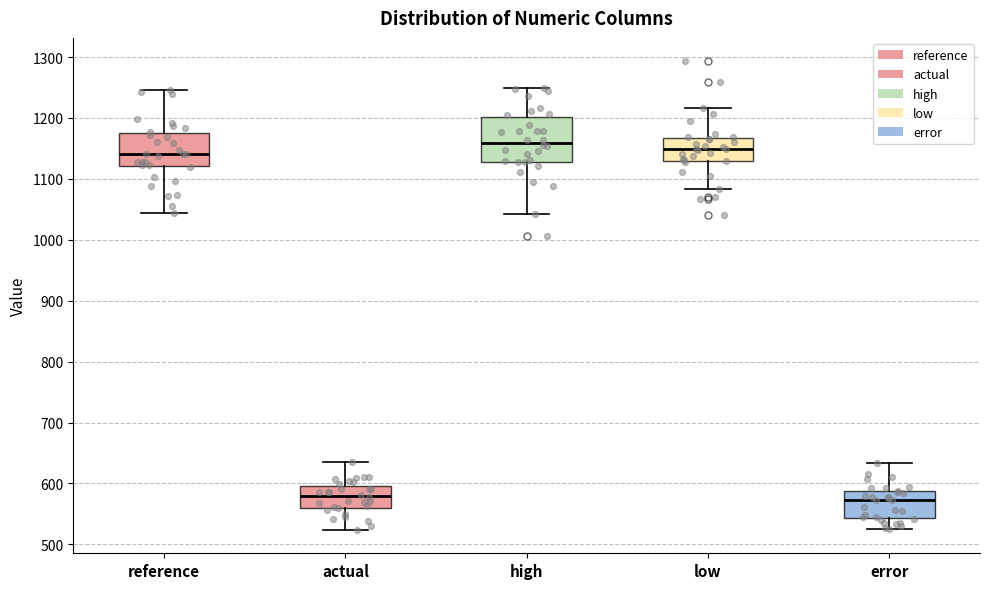

Reading left to right, transcribe this box plot: for each box, give where its median line is, the range the box spans, and where its two whiskers end, as read against the y-axis. The values are not printed on the chart, so give them approximately, as read against the axis.

reference: median 1140, box 1120 to 1180, whiskers 1040 to 1250
actual: median 580, box 560 to 600, whiskers 520 to 630
high: median 1160, box 1130 to 1200, whiskers 1040 to 1250
low: median 1150, box 1130 to 1170, whiskers 1080 to 1220
error: median 570, box 540 to 590, whiskers 520 to 630